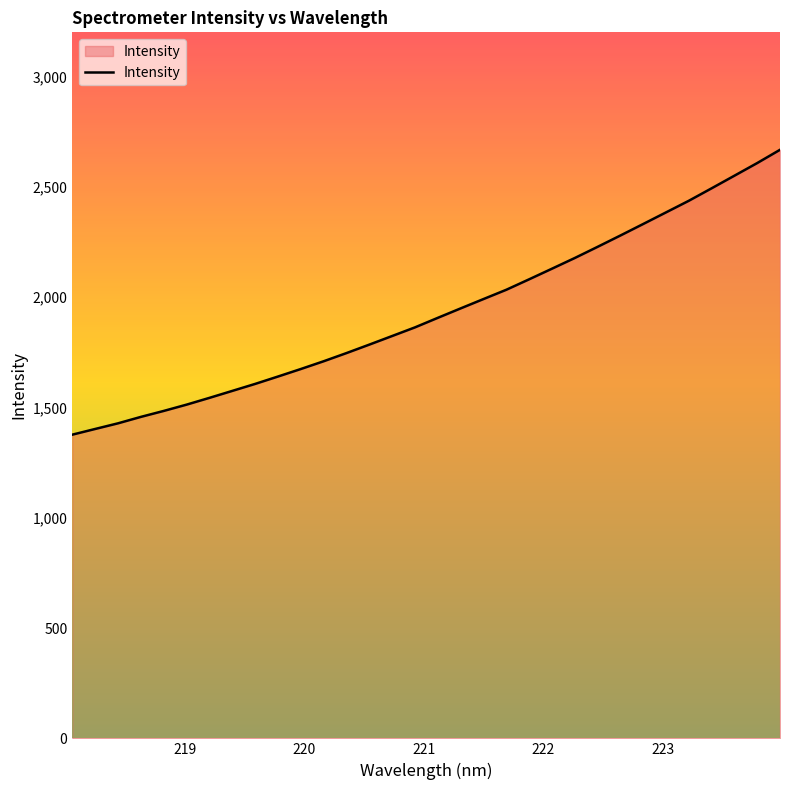

What is the maximum value shown in the chart?

2667.6